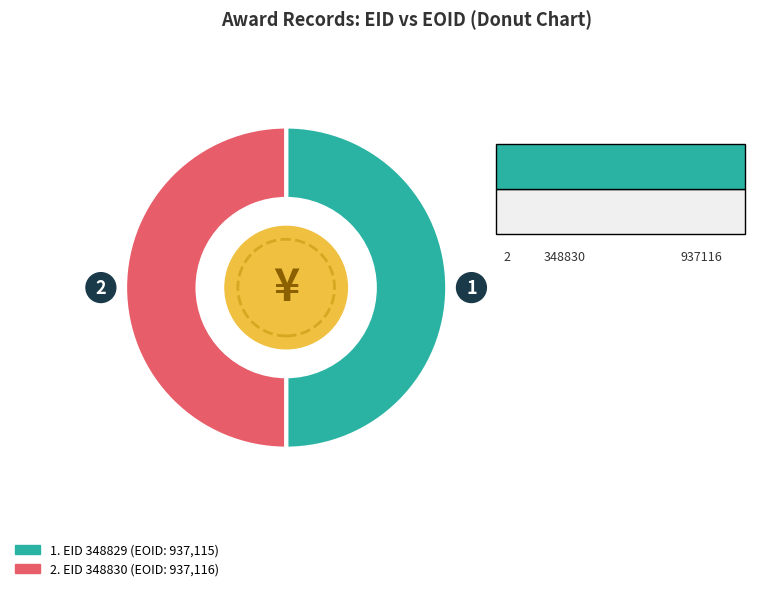

Which slice is the smallest?

348829